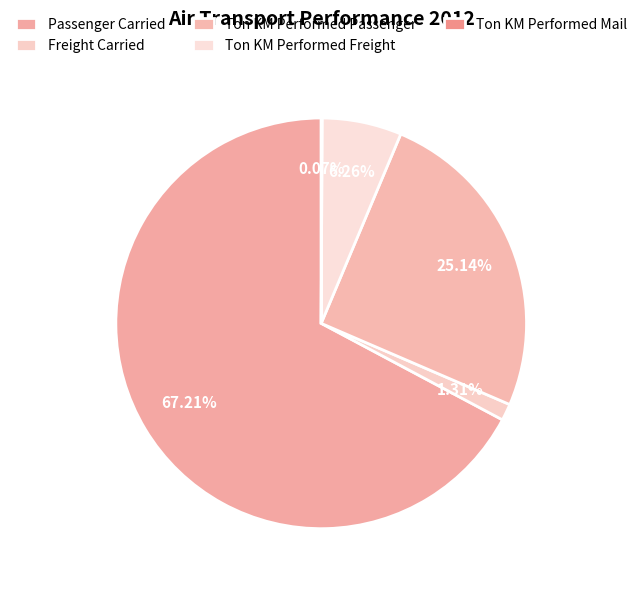

True or false: Freight Carried accounts for 11% of the total.

False